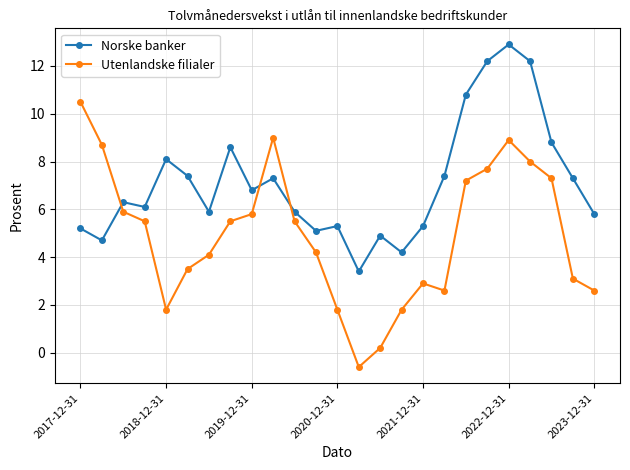

How many series are shown in this chart?

2